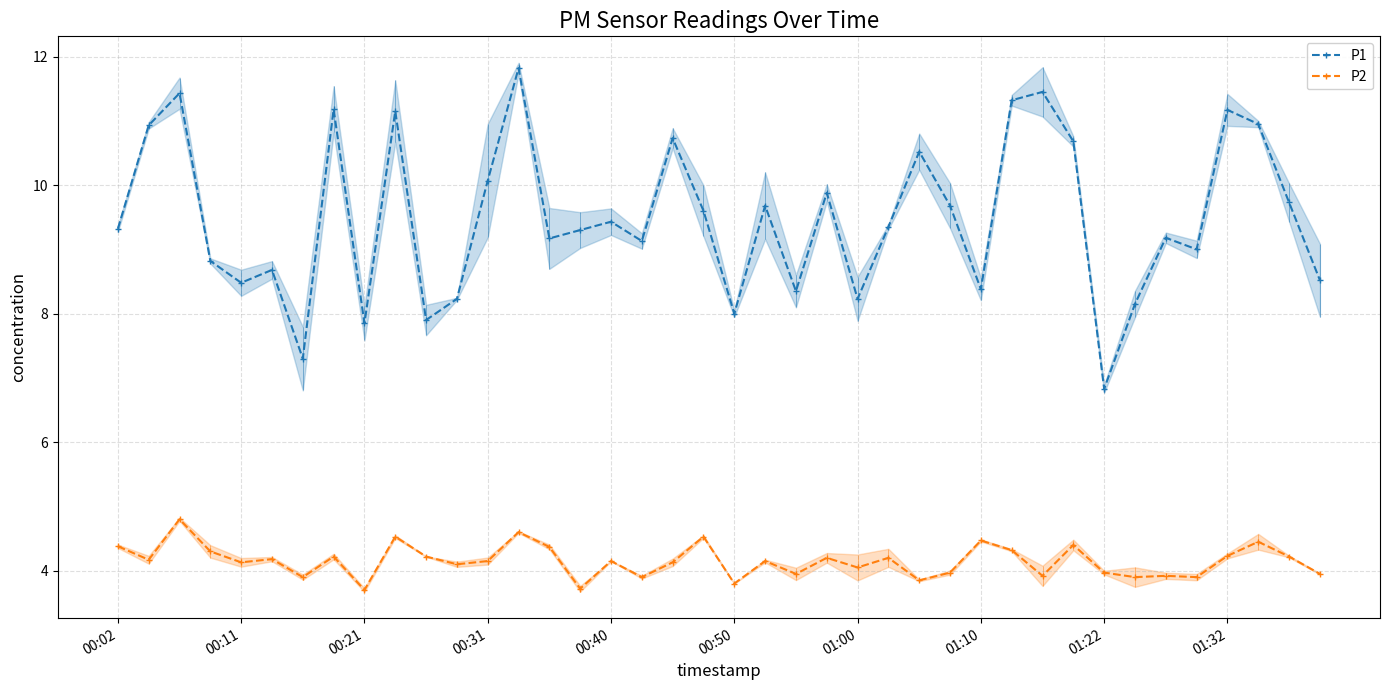

Count the number of categories in the chart.

40